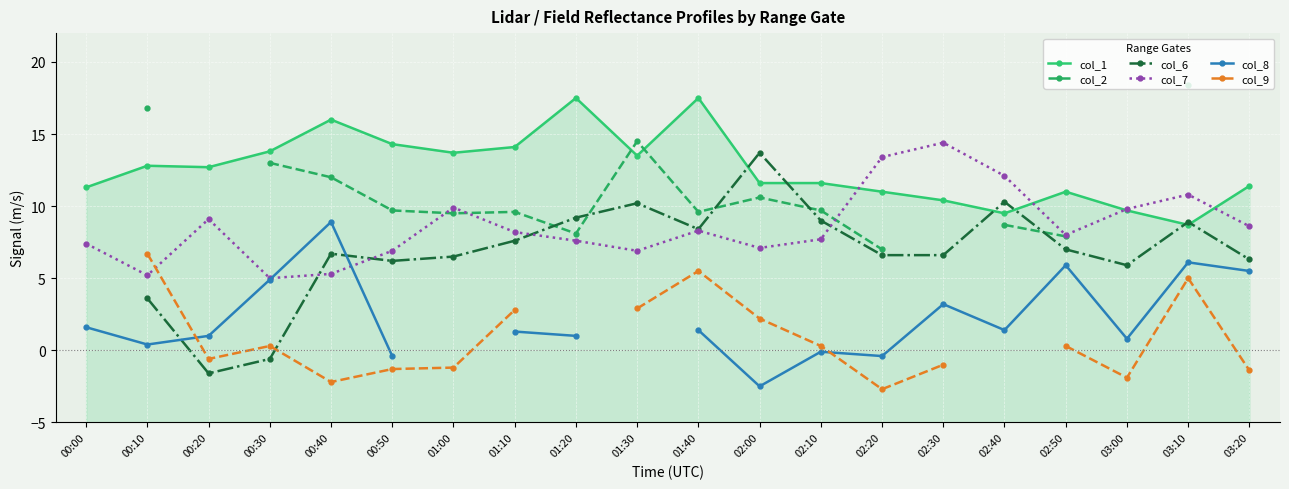

What is the value of the col_6 point at the 19th from the left?

8.9